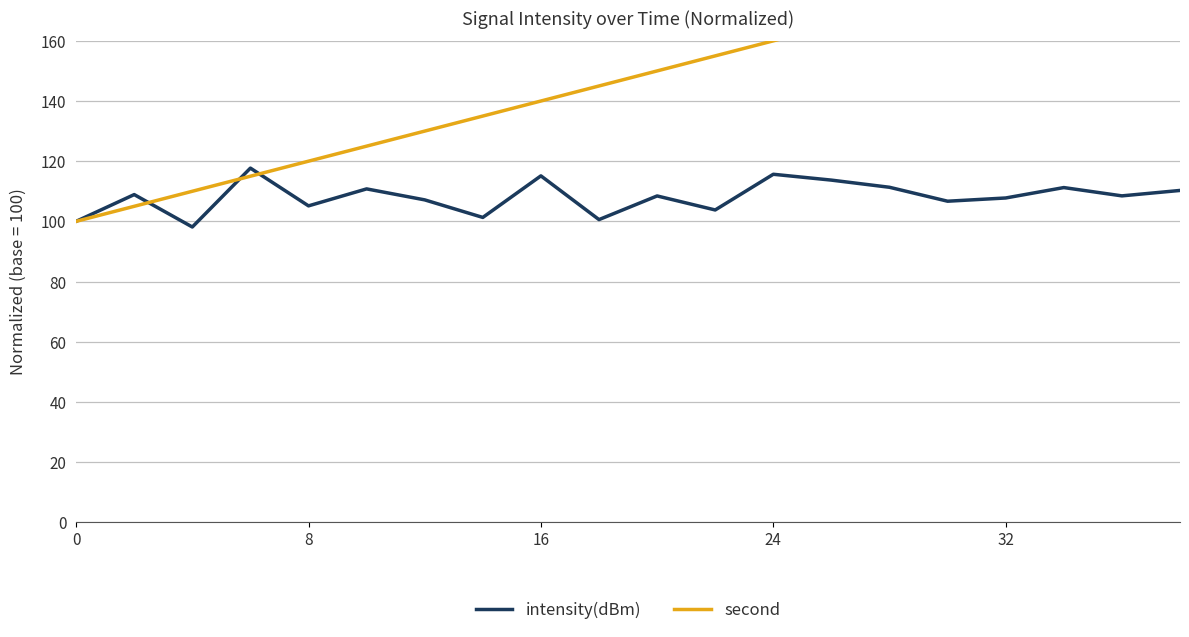

True or false: second and intensity(dBm) cross at least once.

True